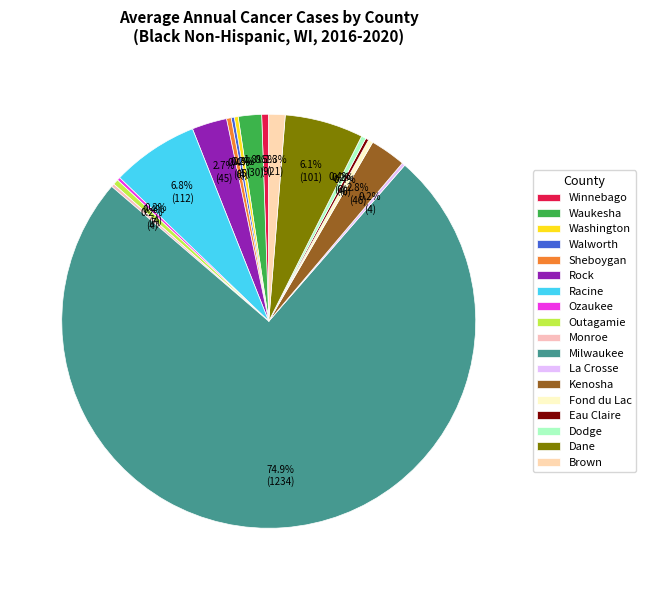

Count the number of slices in the pie.

18